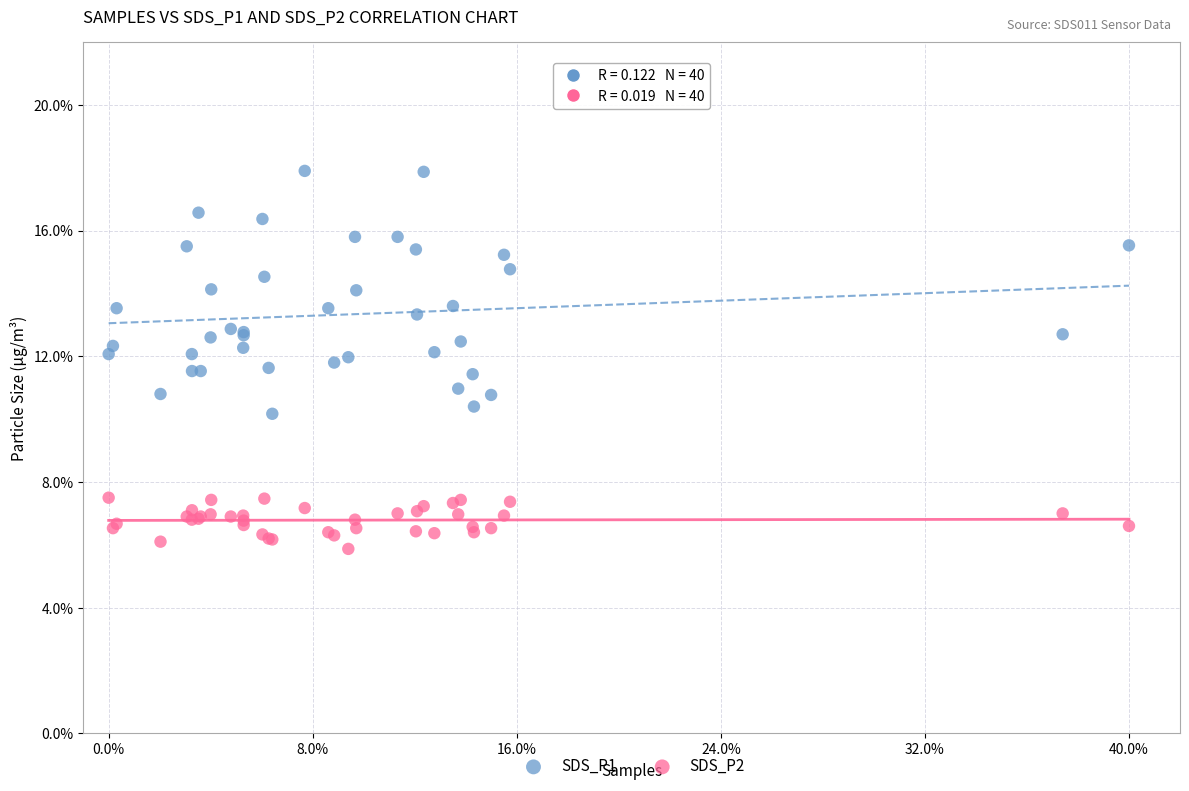

What are all the series names shown in the legend?

SDS_P1, SDS_P2